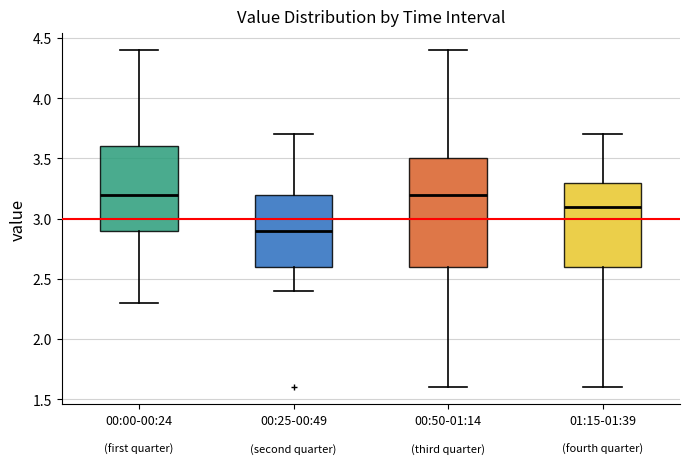

Reading left to right, transcribe this box plot: for each box, give where its median line is, the range the box spans, and where its two whiskers end, as read against the y-axis. The values are not printed on the chart, so give them approximately, as read against the axis.

00:00-00:24: median 3.2, box 2.9 to 3.6, whiskers 2.3 to 4.4
00:25-00:49: median 2.9, box 2.6 to 3.2, whiskers 2.4 to 3.7
00:50-01:14: median 3.2, box 2.6 to 3.5, whiskers 1.6 to 4.4
01:15-01:39: median 3.1, box 2.6 to 3.3, whiskers 1.6 to 3.7